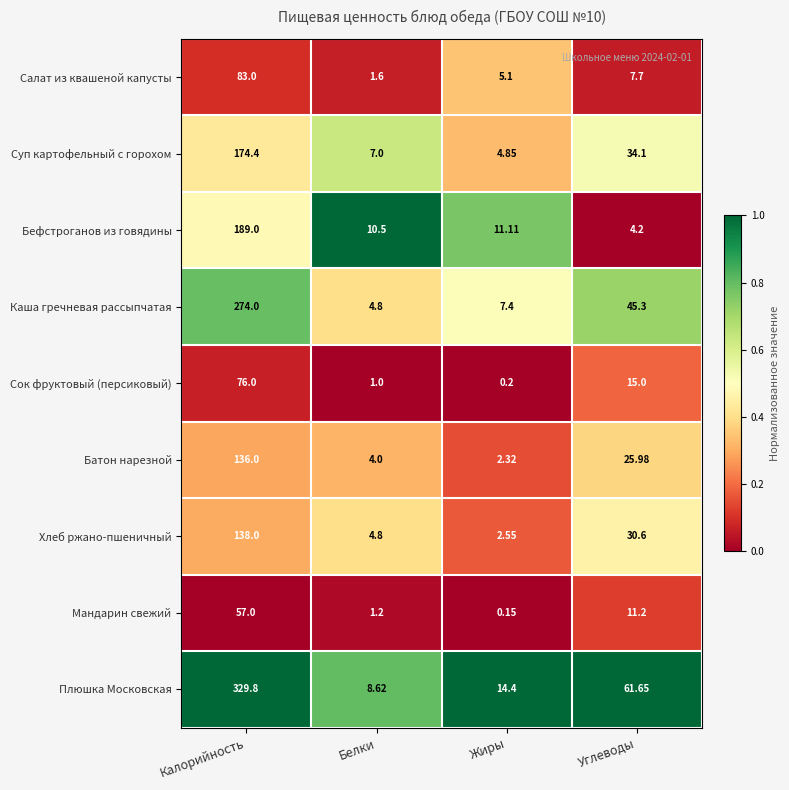

How many series are shown in this chart?

9